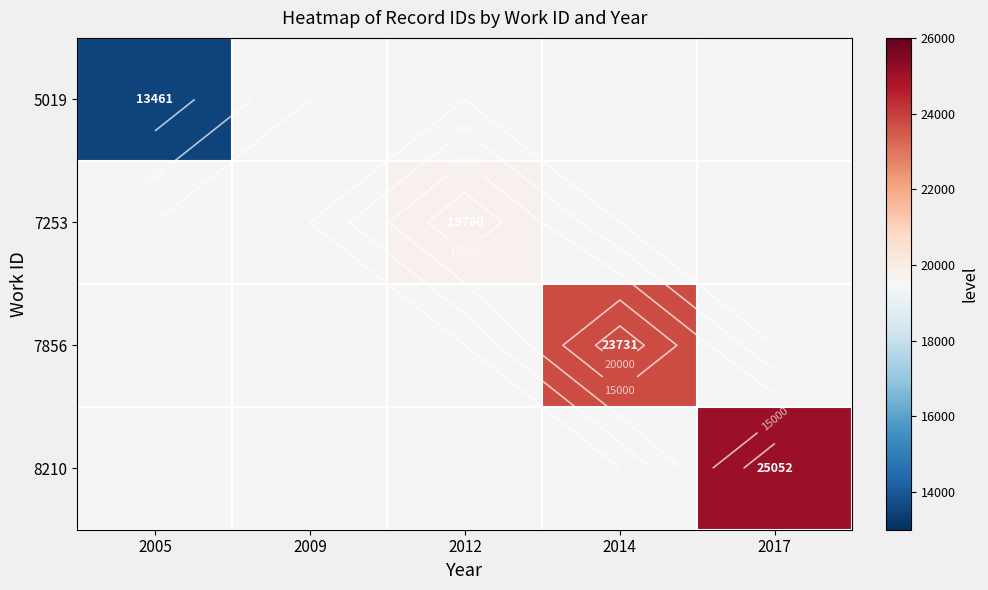

Is it true that 7856 equals 14123.6 at 2014?

False